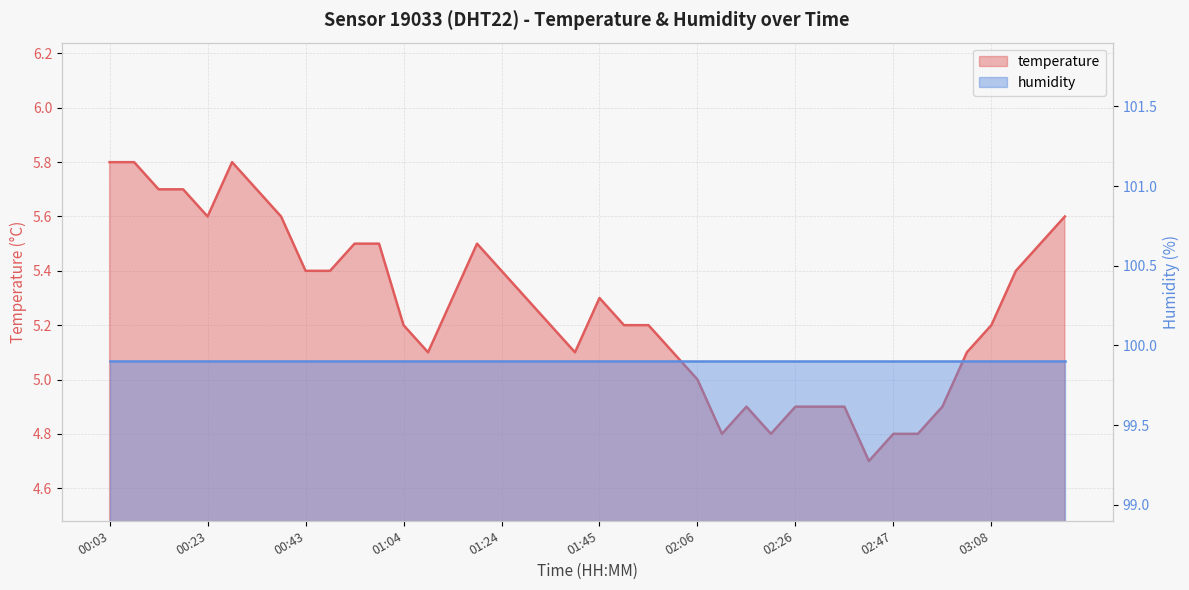

Where does the data first go above 5?

00:03